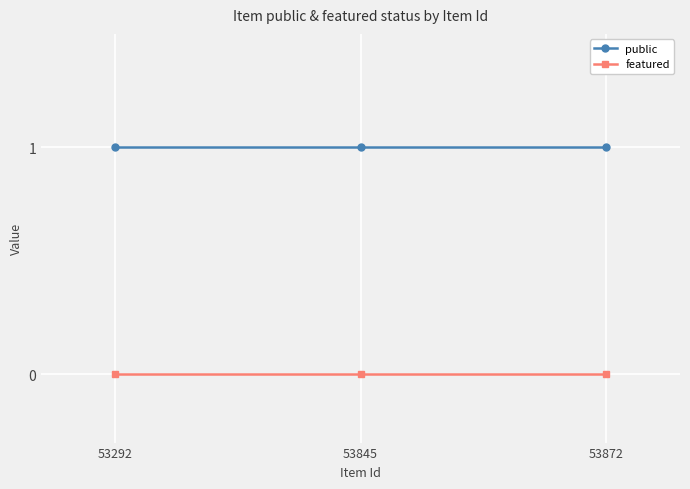

What is the value of the public point at the 3rd from the left?

1